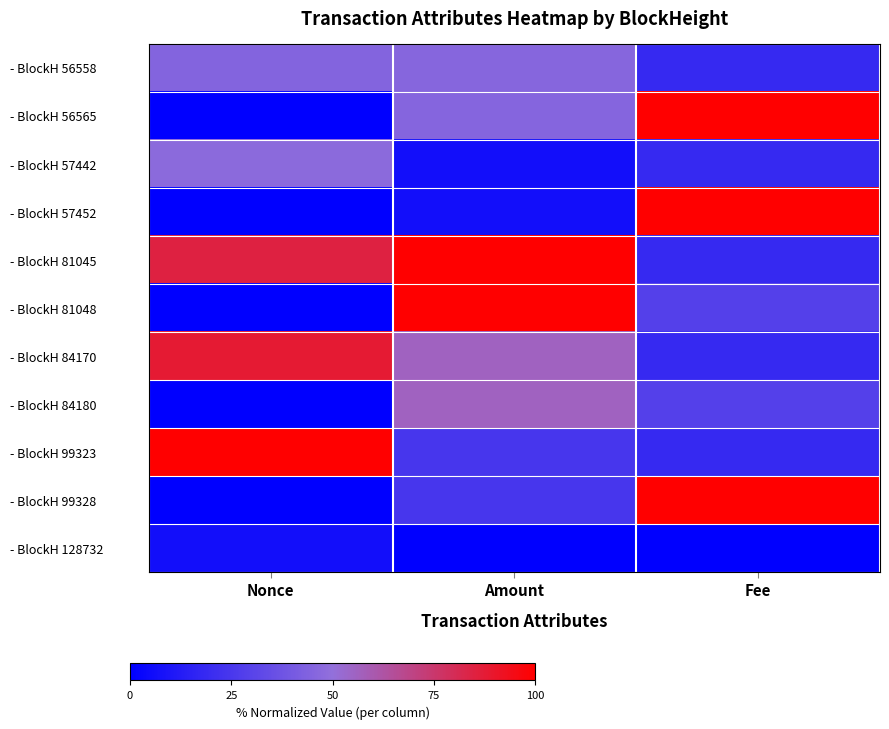

Rank the series by their maximum value, from highest to lowest.

- BlockH 56565, - BlockH 57452, - BlockH 81045, - BlockH 99323, - BlockH 99328, - BlockH 81048, - BlockH 84170, - BlockH 84180, - BlockH 57442, - BlockH 56558, - BlockH 128732